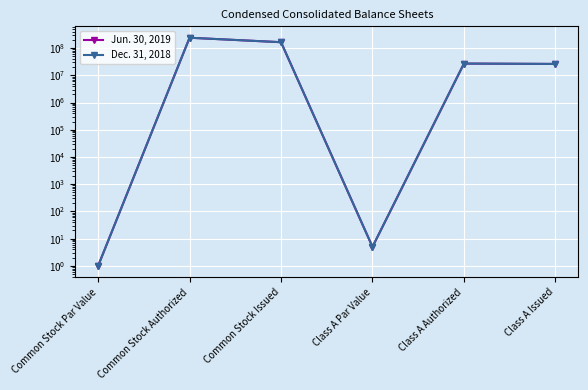

How many values in the Jun. 30, 2019 series are below 27000000?

3